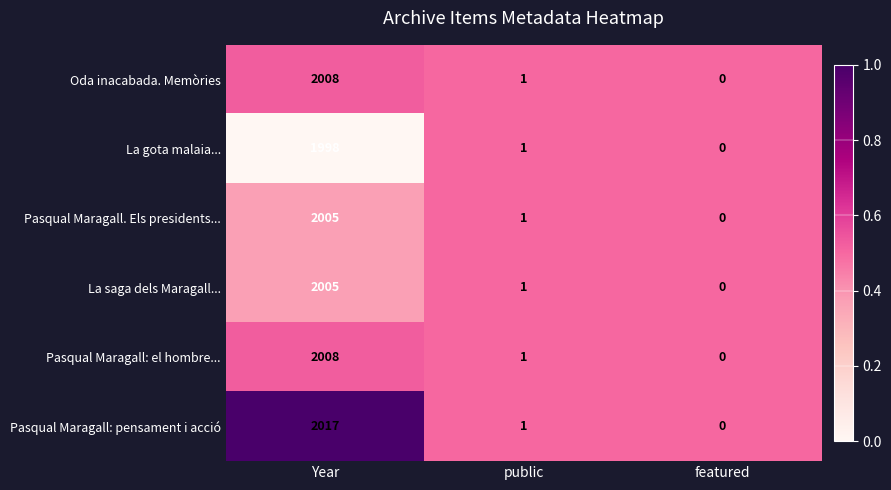

What is the approximate value of La gota malaia... at Year?

1998